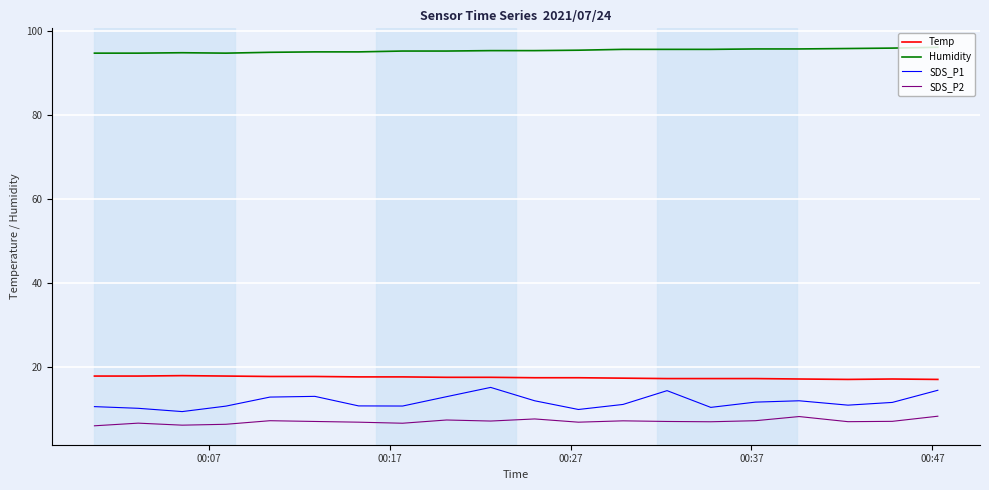

How many lines are shown in the chart?

4